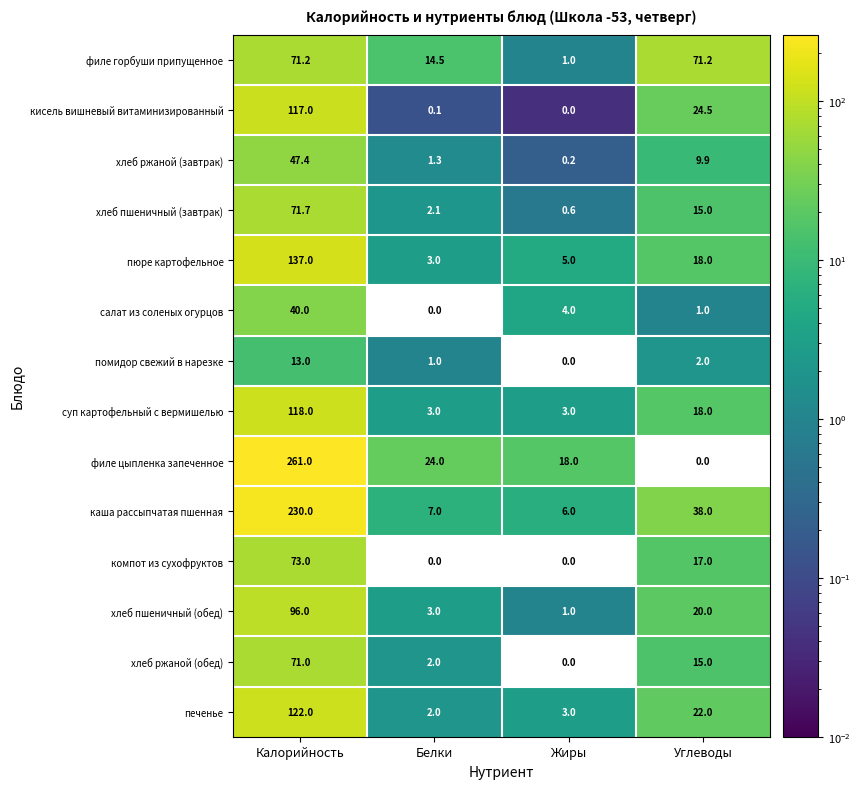

Which category has the highest value across all series?

Калорийность